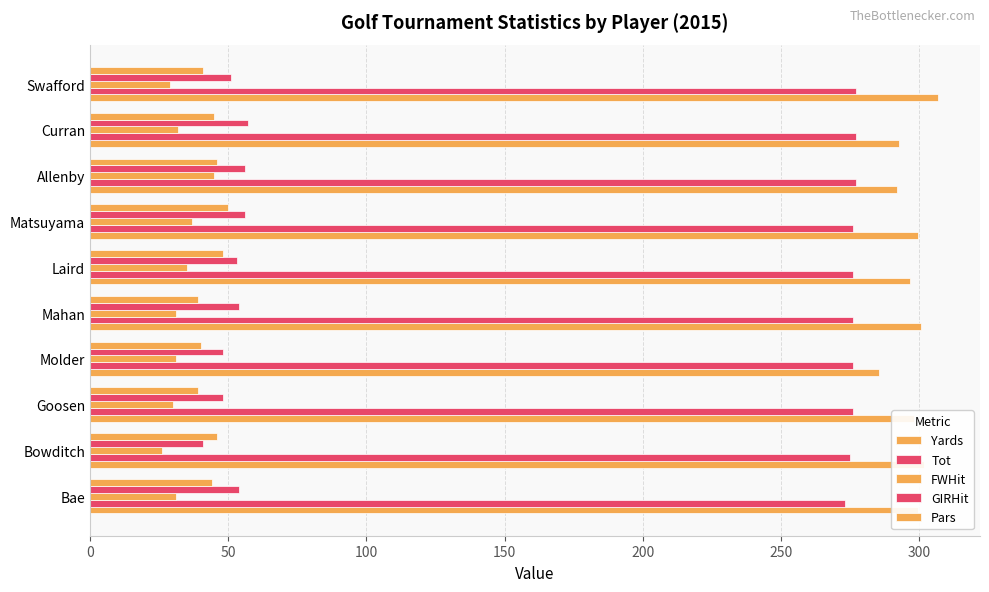

Count the number of categories in the chart.

10